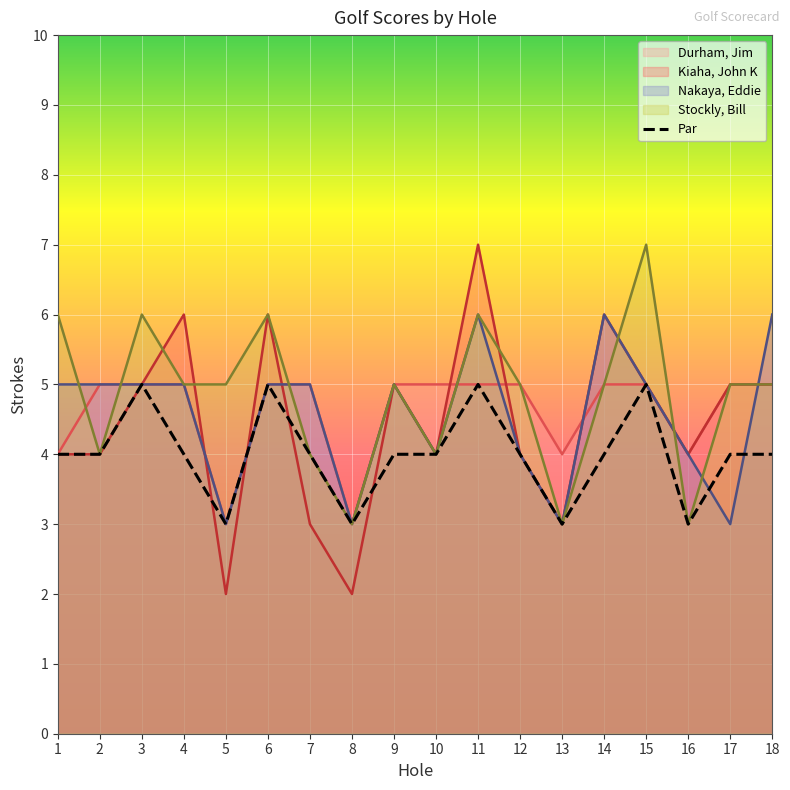

Reading left to right, list all the values displayed in this chart.

4	4	5	4	3	5	4	3	4	4	5	4	3	4	5	3	4	4